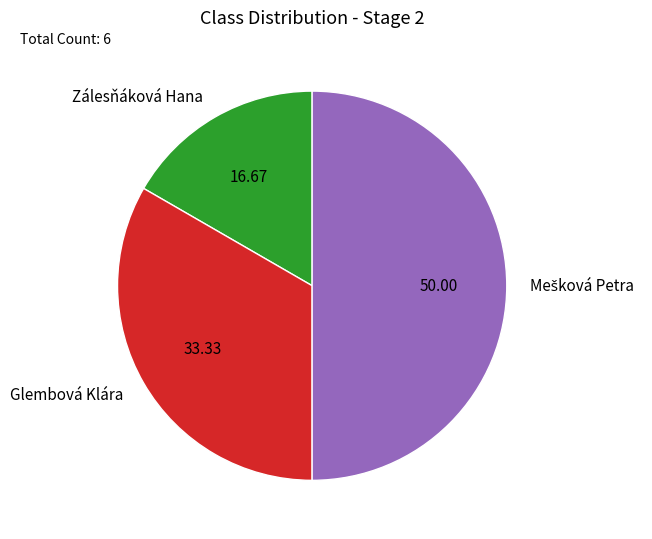

Which has a higher value, Glembová Klára or Zálesňáková Hana?

Glembová Klára